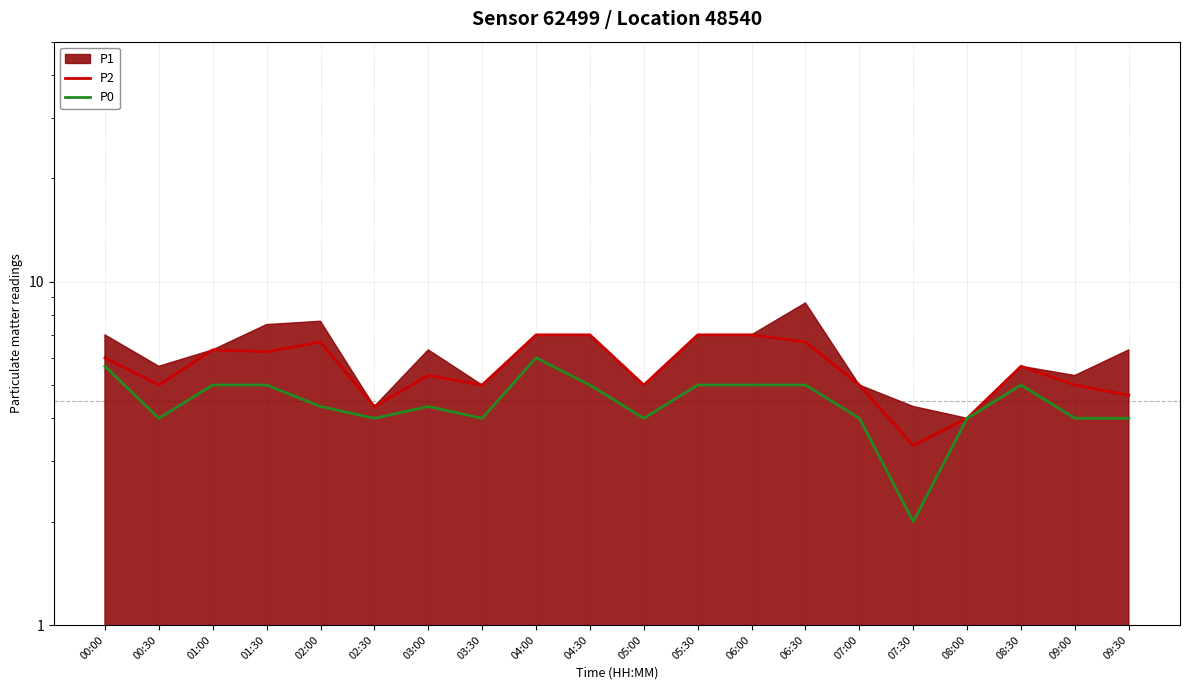

What is the label of the 19th point from the left?

09:00